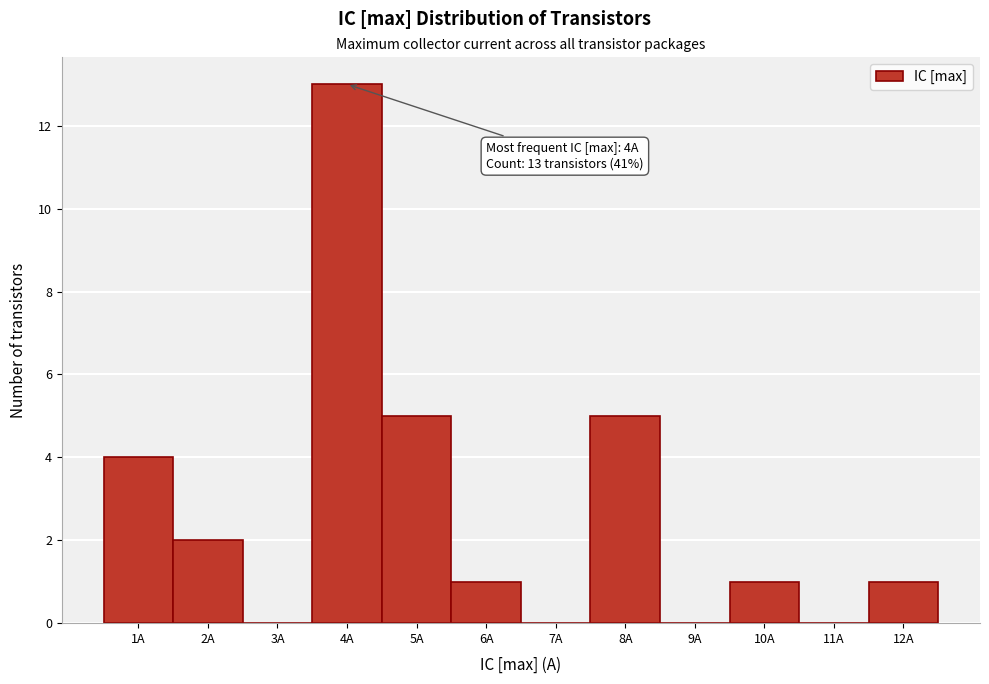

Which range on the x-axis has the tallest bar?

3.5 to 4.5